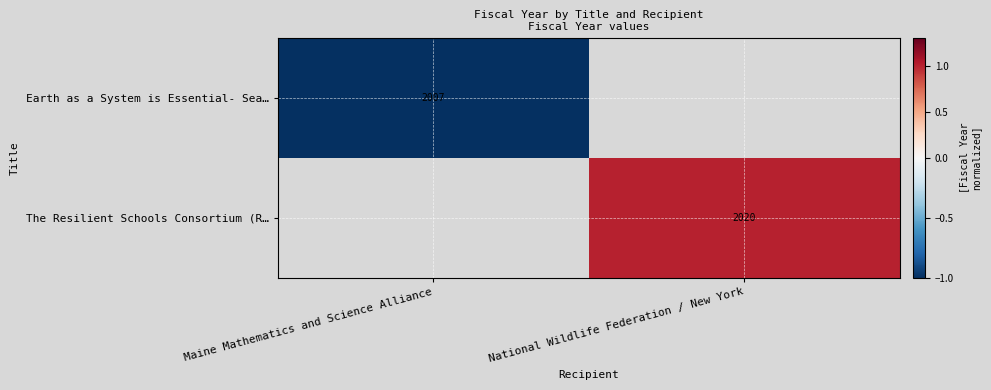

Is the value of The Resilient Schools Consortium (R… at National Wildlife Federation / New York greater than the value of Earth as a System is Essential- Sea… at Maine Mathematics and Science Alliance?

Yes